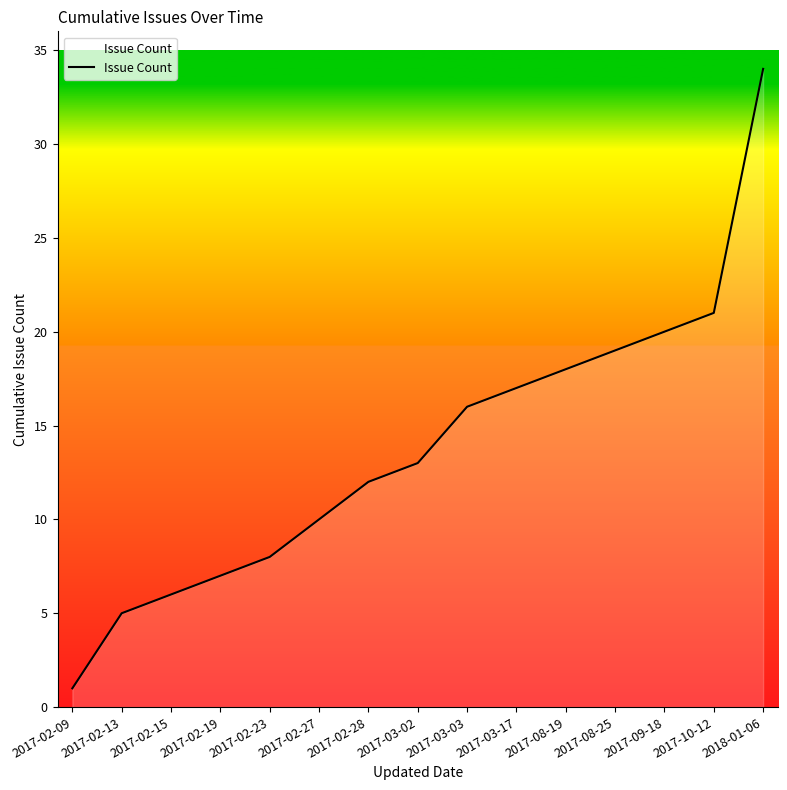

At which label is the value closest to 17?

2017-03-17